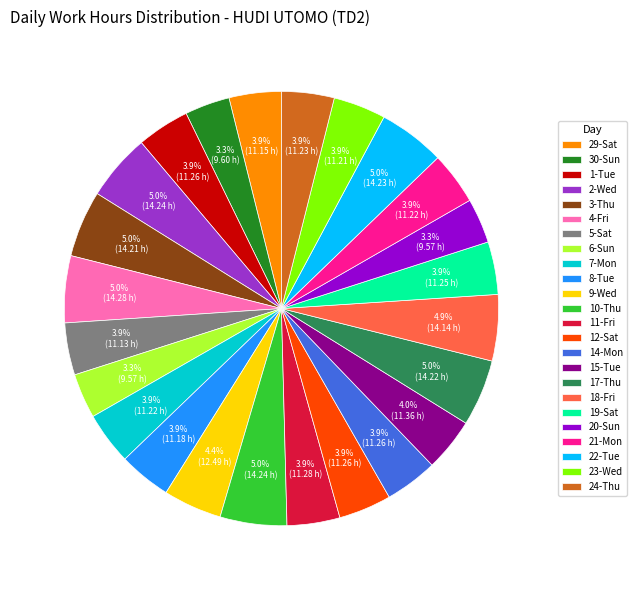

Is 11-Fri the majority of the pie?

No